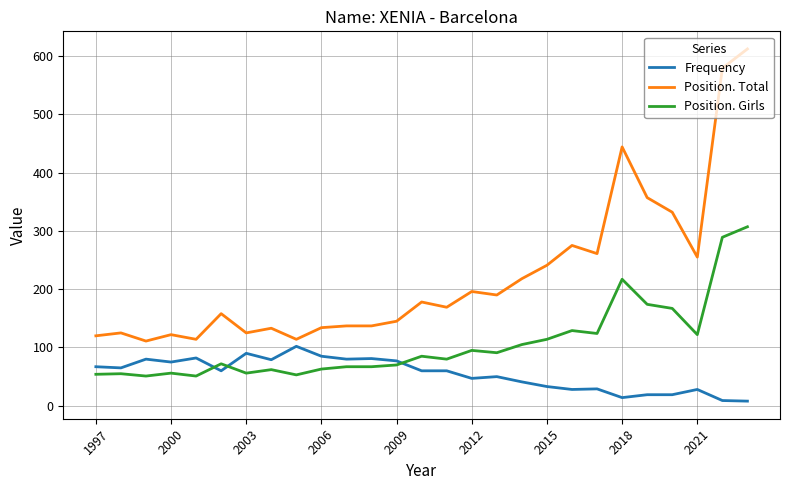

List the series in order of their peak value, lowest first.

Frequency, Position. Girls, Position. Total